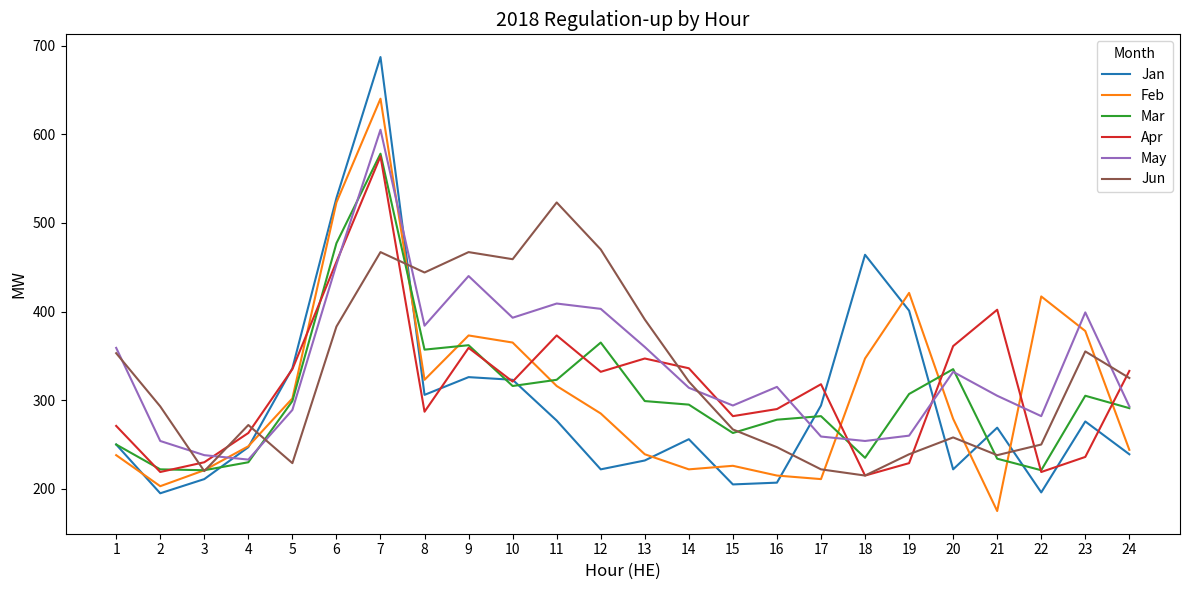

Which label corresponds to the largest value in the chart?

7